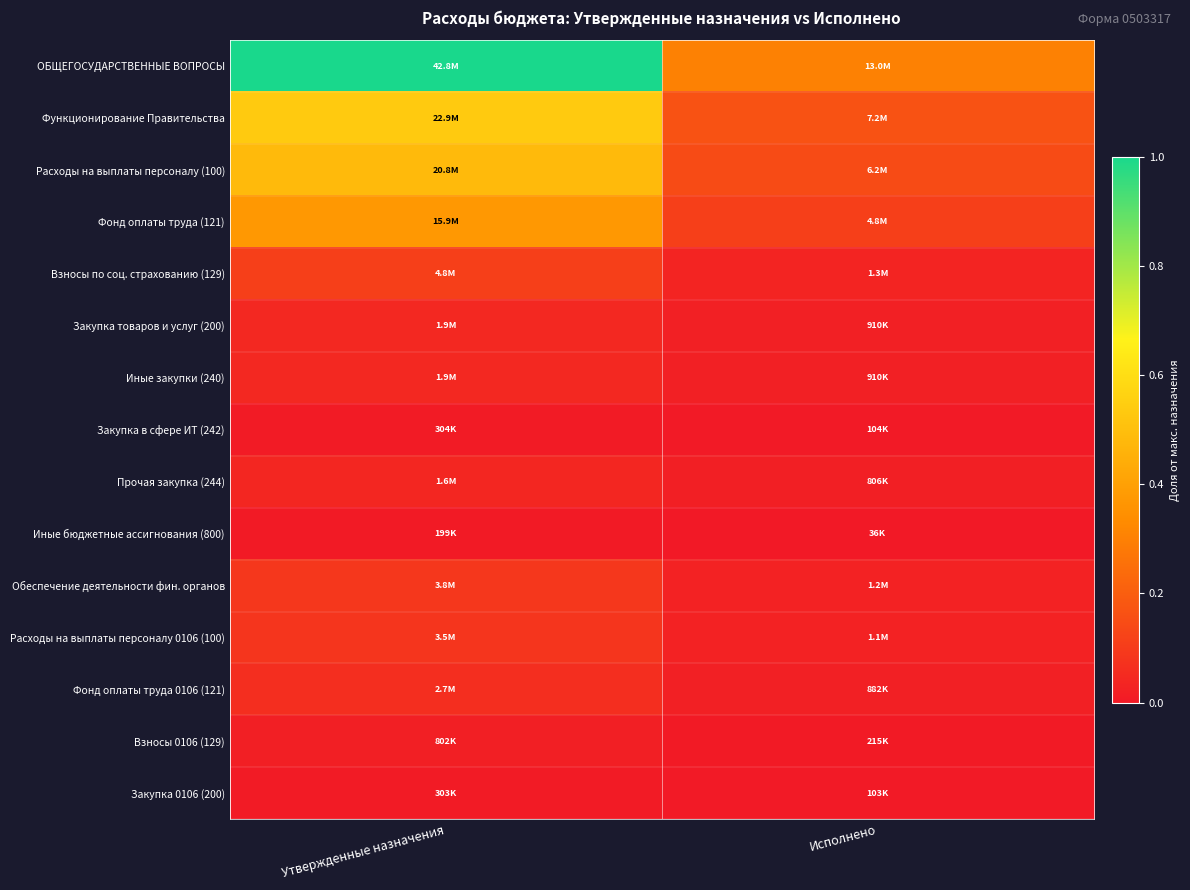

Reading left to right, what are all the values shown in this chart?

ОБЩЕГОСУДАРСТВЕННЫЕ ВОПРОСЫ: Утвержденные назначения=1.0	Исполнено=0.3
Функционирование Правительства: Утвержденные назначения=0.5	Исполнено=0.2
Расходы на выплаты персоналу (100): Утвержденные назначения=0.5	Исполнено=0.1
Фонд оплаты труда (121): Утвержденные назначения=0.4	Исполнено=0.1
Взносы по соц. страхованию (129): Утвержденные назначения=0.1	Исполнено=0.0
Закупка товаров и услуг (200): Утвержденные назначения=0.0	Исполнено=0.0
Иные закупки (240): Утвержденные назначения=0.0	Исполнено=0.0
Закупка в сфере ИТ (242): Утвержденные назначения=0.0	Исполнено=0.0
Прочая закупка (244): Утвержденные назначения=0.0	Исполнено=0.0
Иные бюджетные ассигнования (800): Утвержденные назначения=0.0	Исполнено=0.0
Обеспечение деятельности фин. органов: Утвержденные назначения=0.1	Исполнено=0.0
Расходы на выплаты персоналу 0106 (100): Утвержденные назначения=0.1	Исполнено=0.0
Фонд оплаты труда 0106 (121): Утвержденные назначения=0.1	Исполнено=0.0
Взносы 0106 (129): Утвержденные назначения=0.0	Исполнено=0.0
Закупка 0106 (200): Утвержденные назначения=0.0	Исполнено=0.0